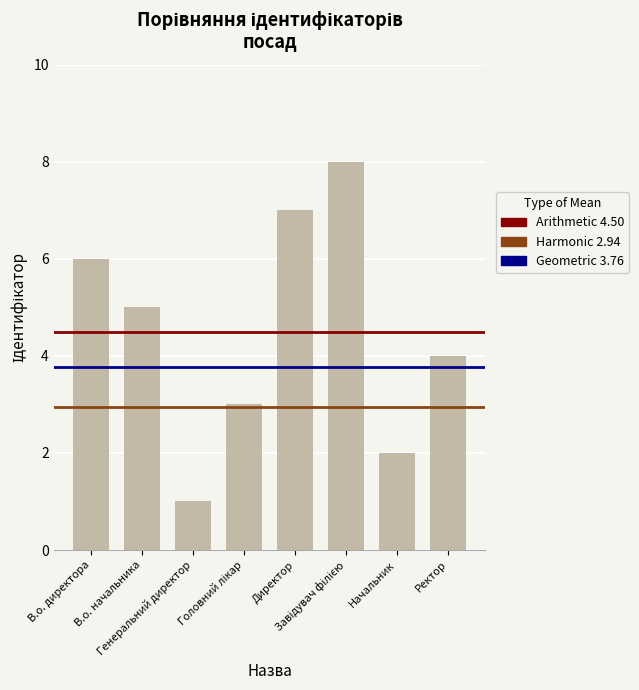

What is the maximum value shown in the chart?

8